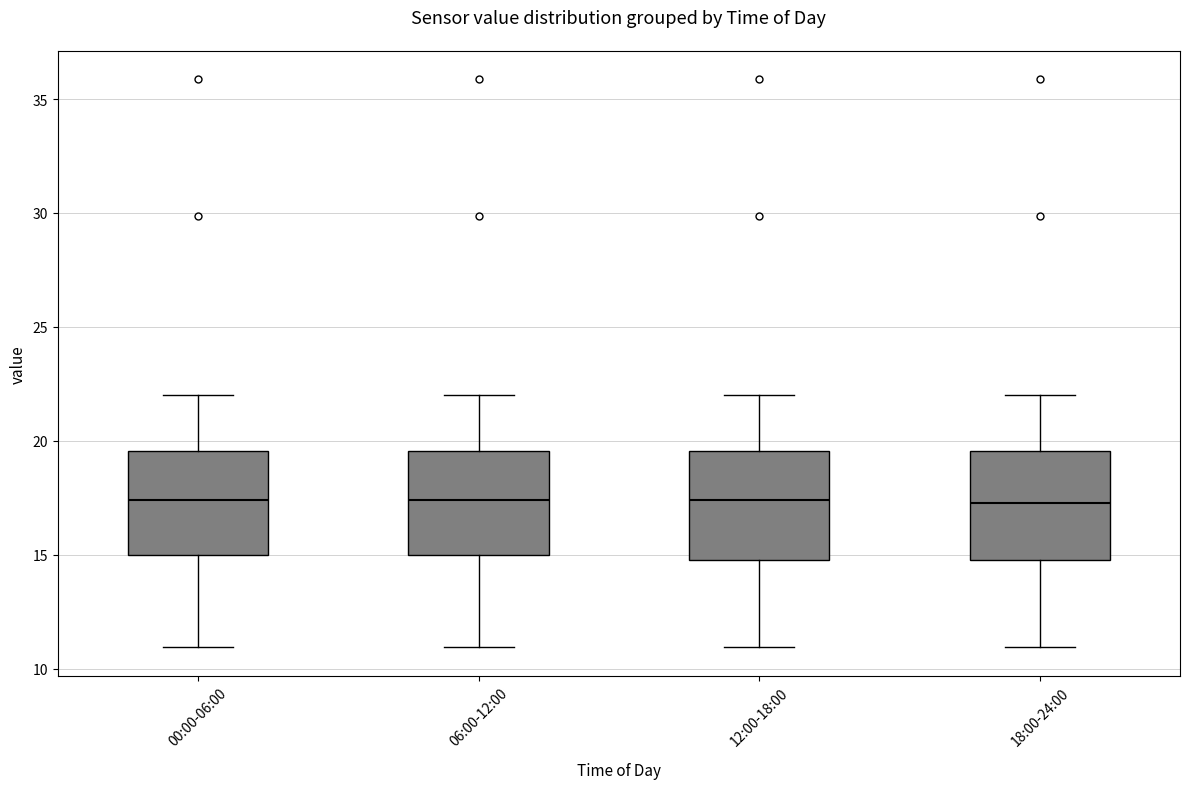

Reading left to right, read every box against the y-axis: the position of its median line, the range the box covers, and the ends of its whiskers. The values are not printed on the chart, so give them approximately, as read against the axis.

00:00-06:00: median 17.5, box 15.0 to 19.5, whiskers 11.0 to 22.0
06:00-12:00: median 17.5, box 15.0 to 19.5, whiskers 11.0 to 22.0
12:00-18:00: median 17.5, box 15.0 to 19.5, whiskers 11.0 to 22.0
18:00-24:00: median 17.5, box 15.0 to 19.5, whiskers 11.0 to 22.0